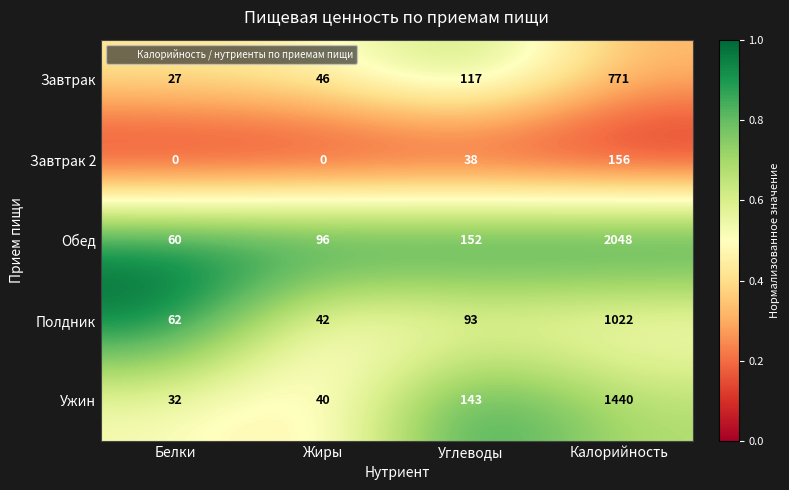

Rank the series by their maximum value, from highest to lowest.

Обед, Ужин, Полдник, Завтрак, Завтрак 2